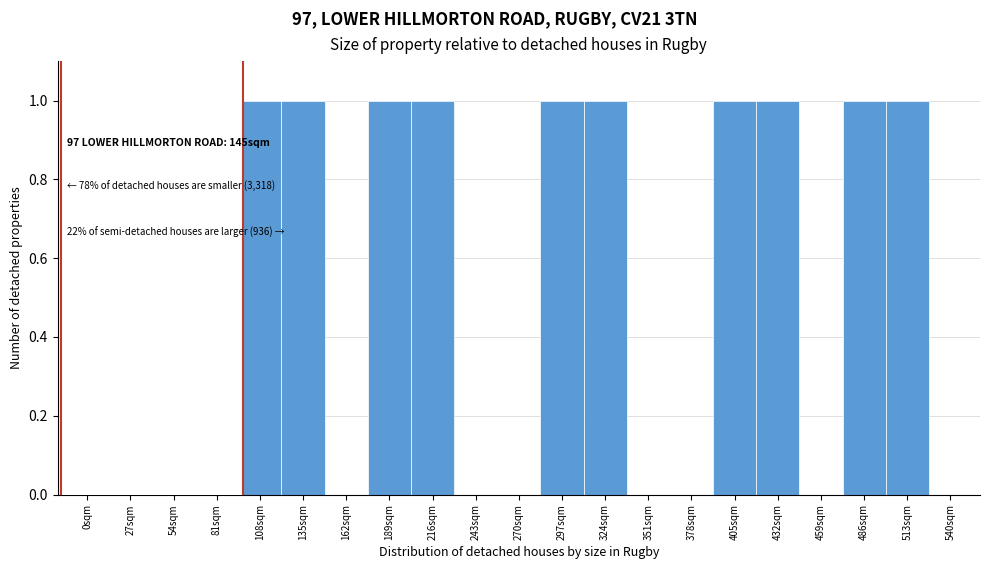

Reading left to right, list all the values displayed in this chart.

0sqm=1	27sqm=1	54sqm=0	81sqm=0	108sqm=1	135sqm=1	162sqm=0	189sqm=1	216sqm=1	243sqm=0	270sqm=0	297sqm=1	324sqm=1	351sqm=0	378sqm=0	405sqm=1	432sqm=1	459sqm=0	486sqm=1	513sqm=1	540sqm=0